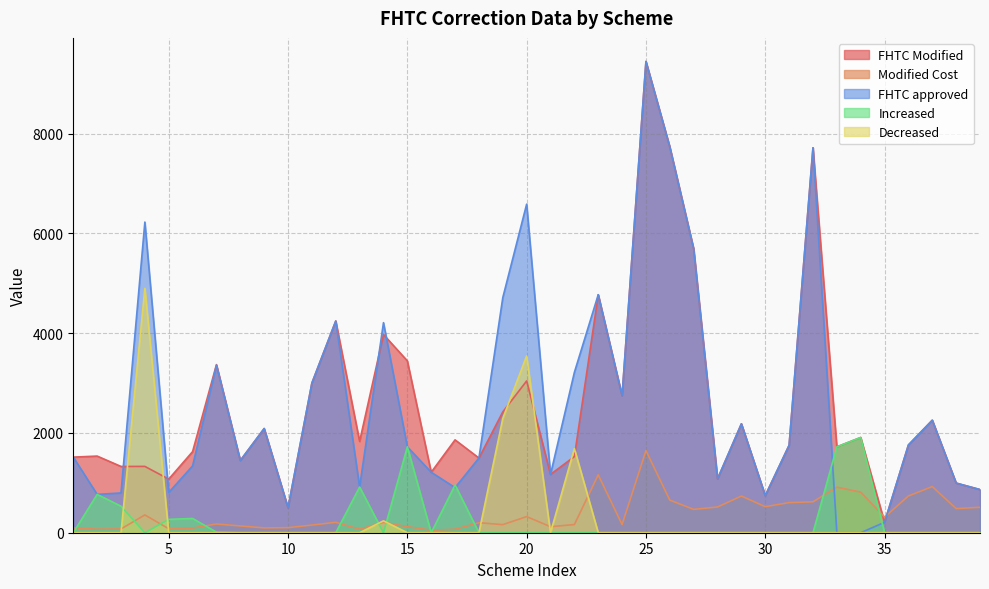

What is the average value of the Modified Cost series?

382.5